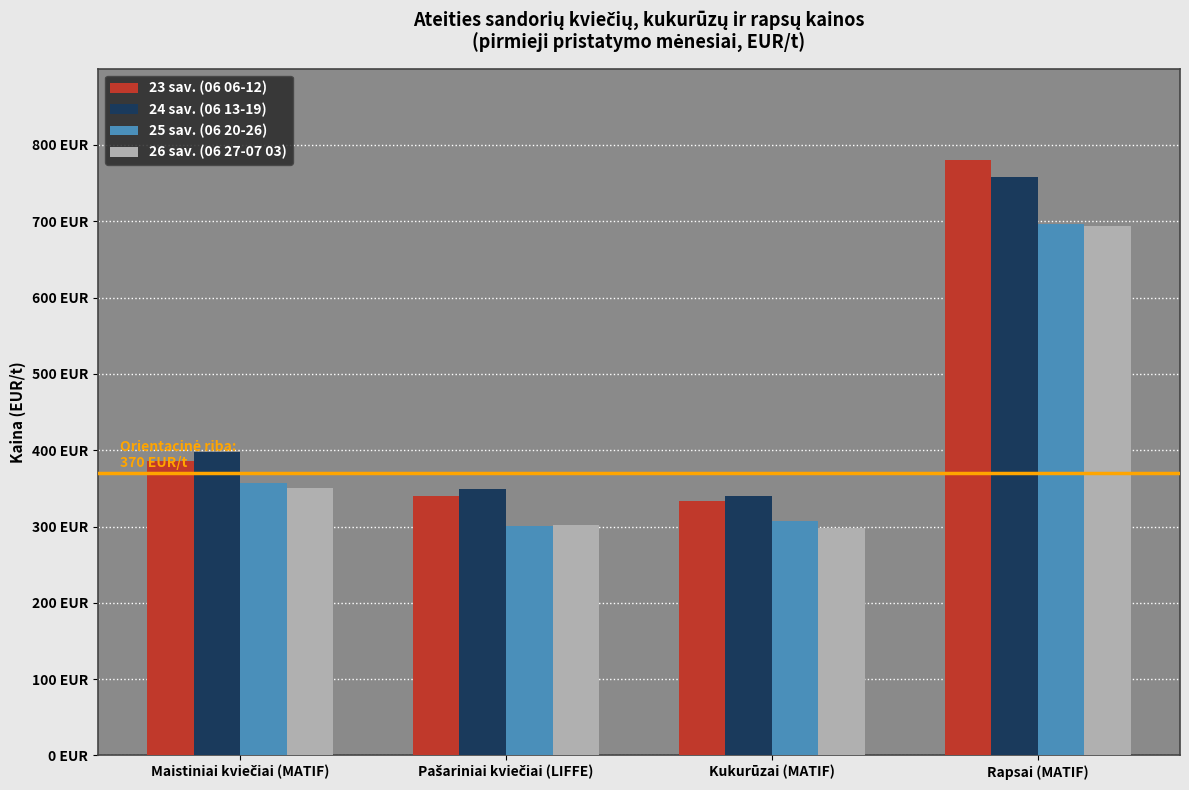

What are all the series names shown in the legend?

23 sav. (06 06-12), 24 sav. (06 13-19), 25 sav. (06 20-26), 26 sav. (06 27-07 03)